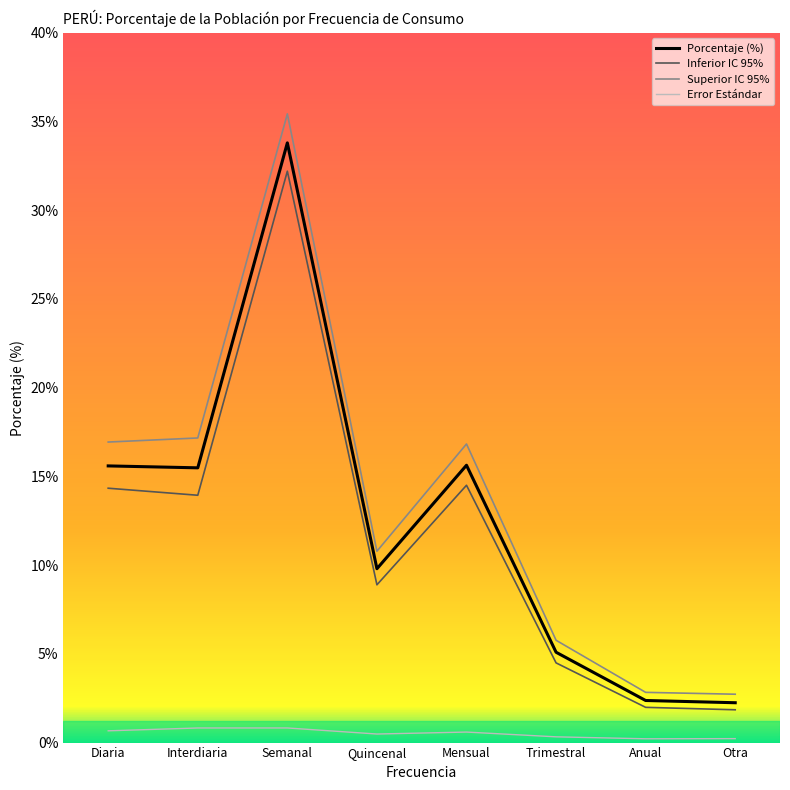

How many categories are shown in the chart?

8